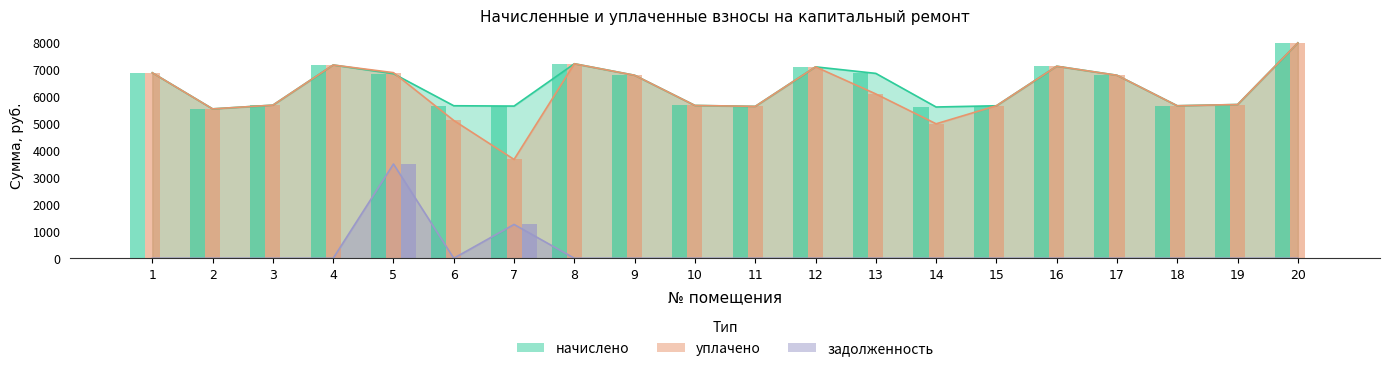

What is the average value of the задолженность series?

237.0